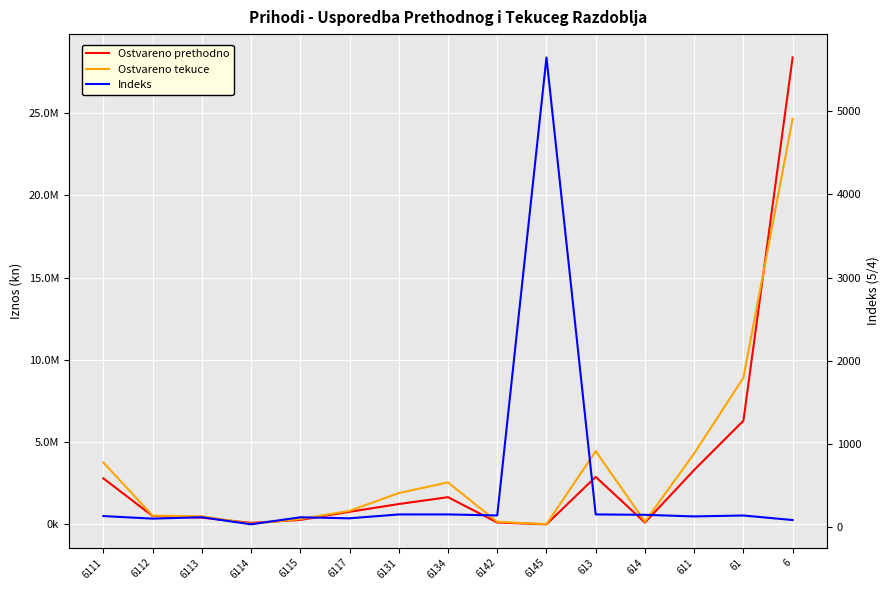

Is the value of Ostvareno tekuce at 6 greater than the value of Ostvareno prethodno at 6113?

Yes